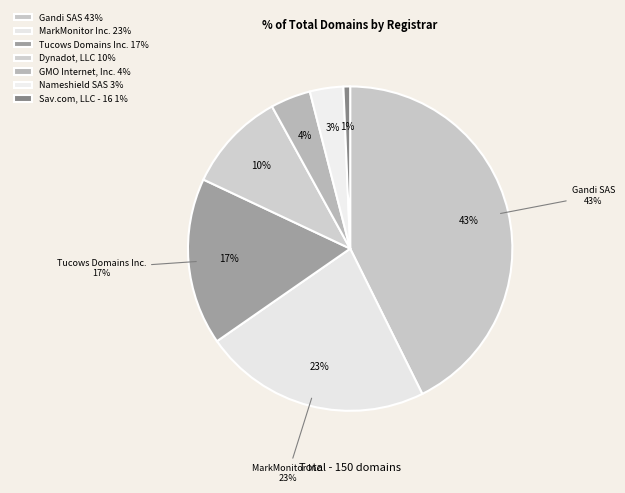

To the nearest percent, what portion does Sav.com, LLC - 16 represent?

1%